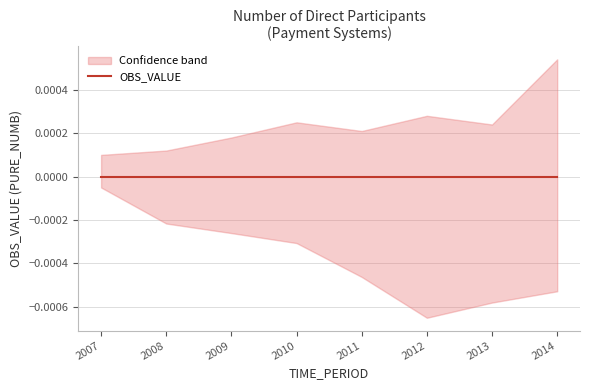

True or false: OBS_VALUE and DECIMALS cross at least once.

False